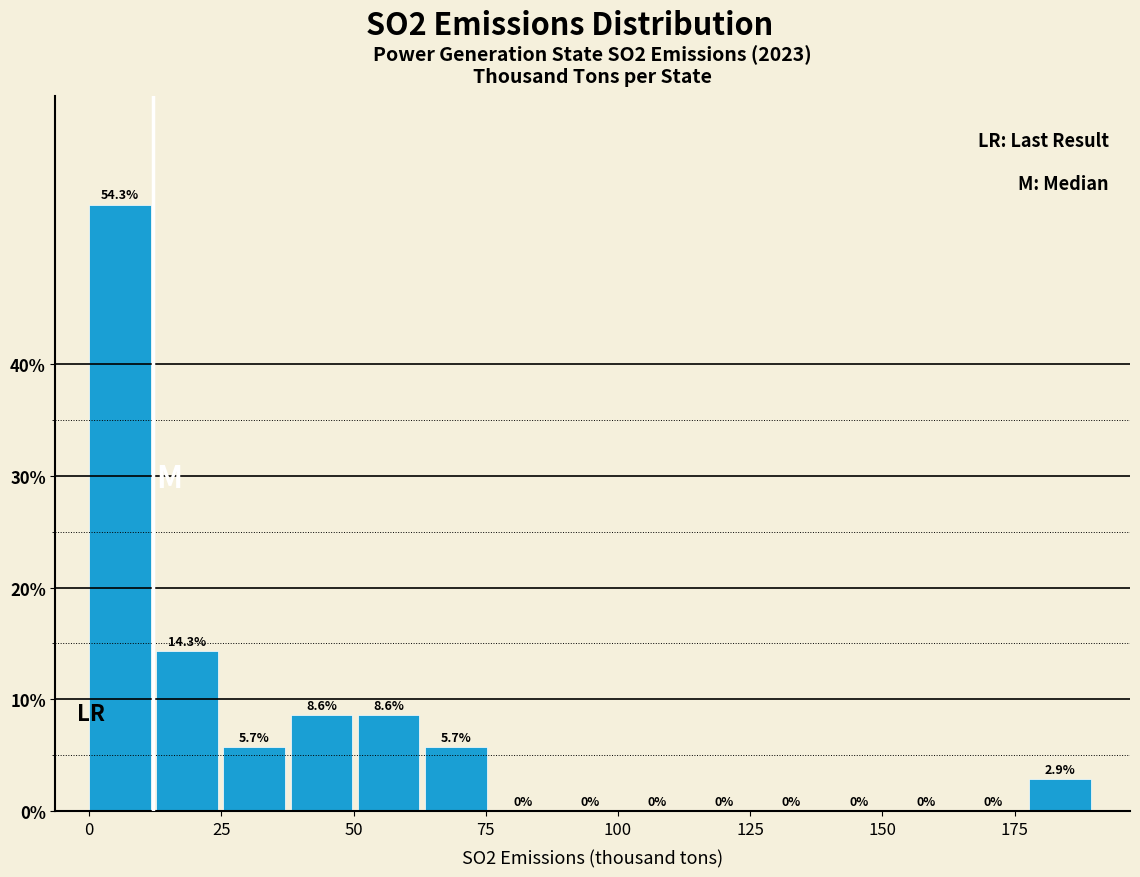

Around what value on the x-axis is the tallest bar? Give the approximate position of its centre, as read against the axis.

5